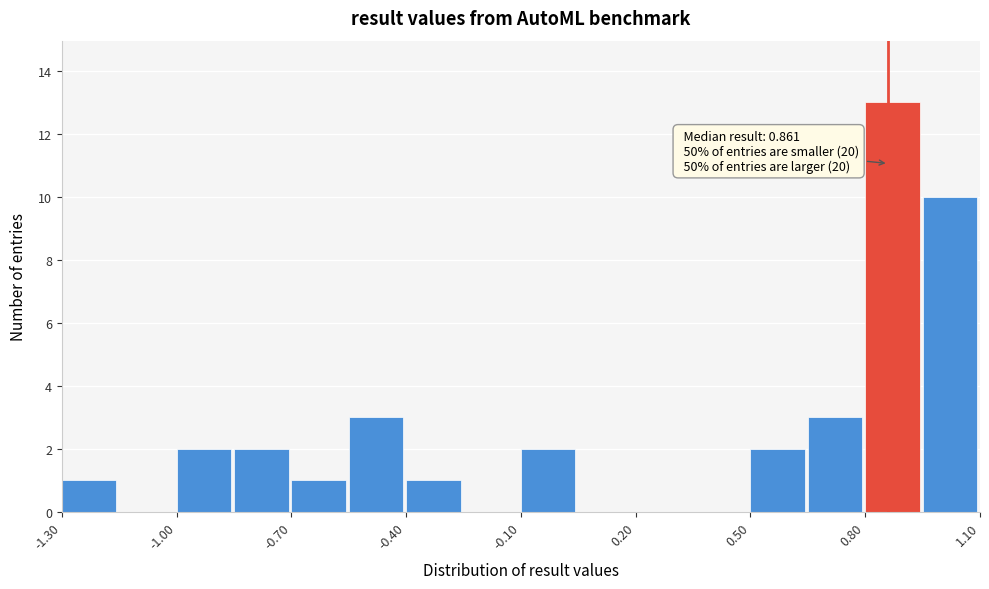

Around what value on the x-axis is the tallest bar? Give the approximate position of its centre, as read against the axis.

0.85